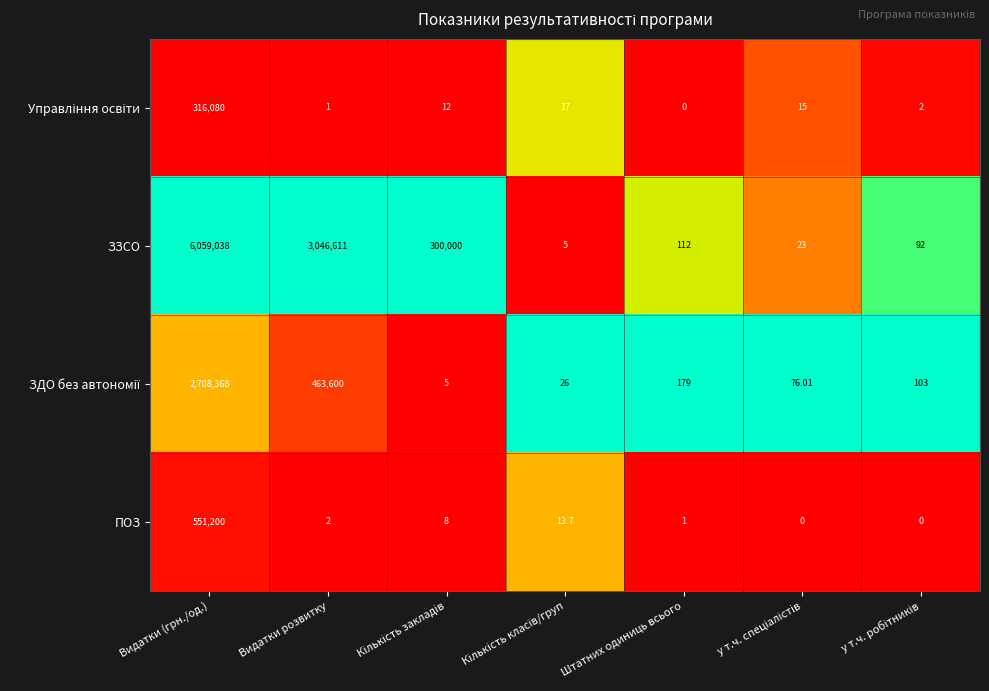

Which series has the widest spread of values?

ЗЗСО